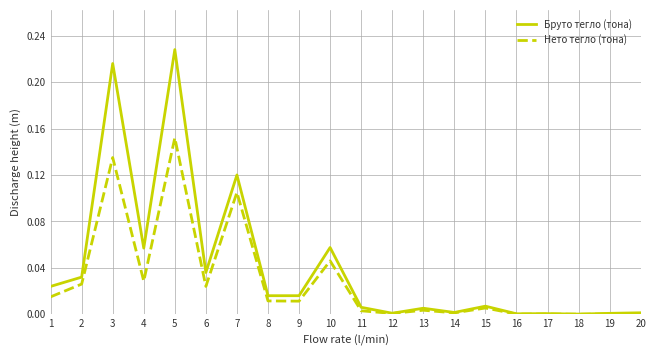

List the series in order of their overall mean, highest first.

Бруто тегло (тона), Нето тегло (тона)